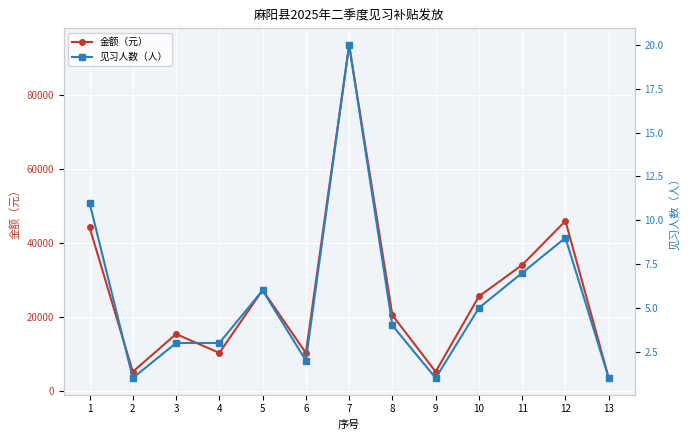

Rank the series at 5 from highest to lowest value.

金额（元）, 见习人数（人）